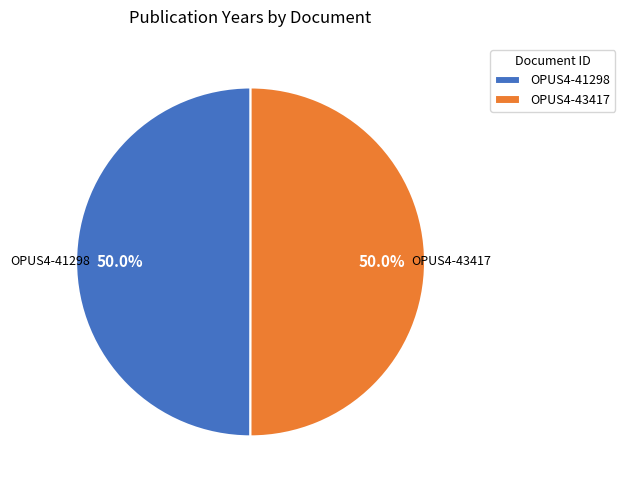

To the nearest percent, what is the combined percentage of OPUS4-43417 and OPUS4-41298?

100%